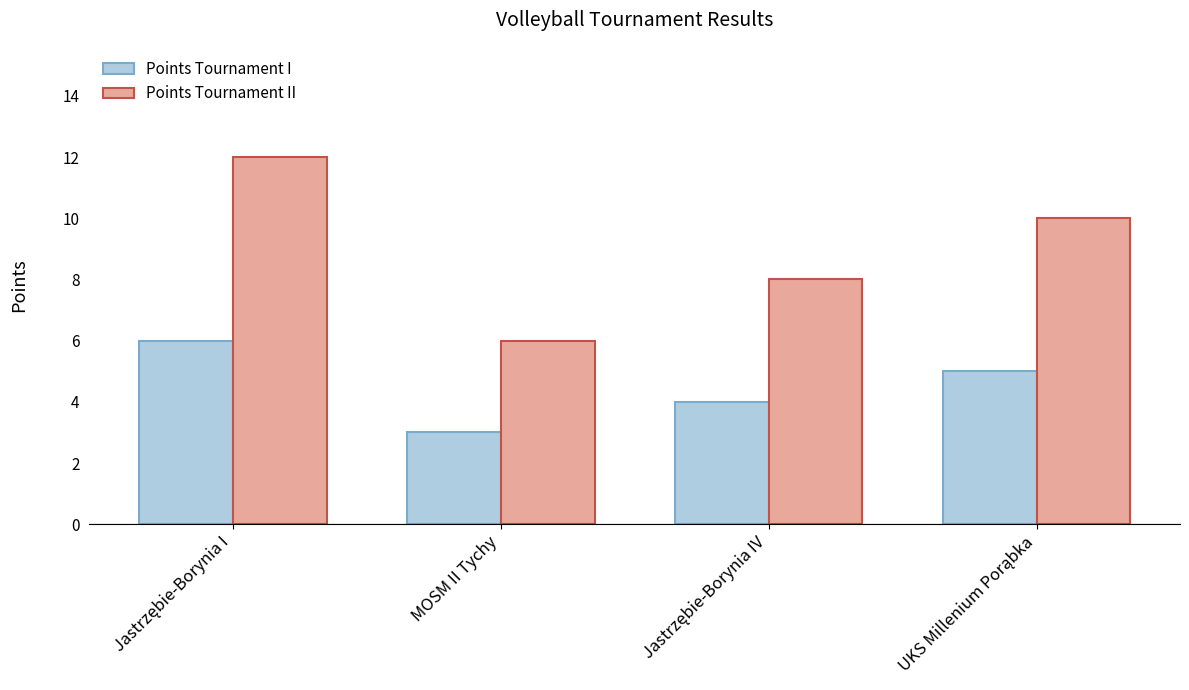

What is the sum of all Points Tournament II values?

36